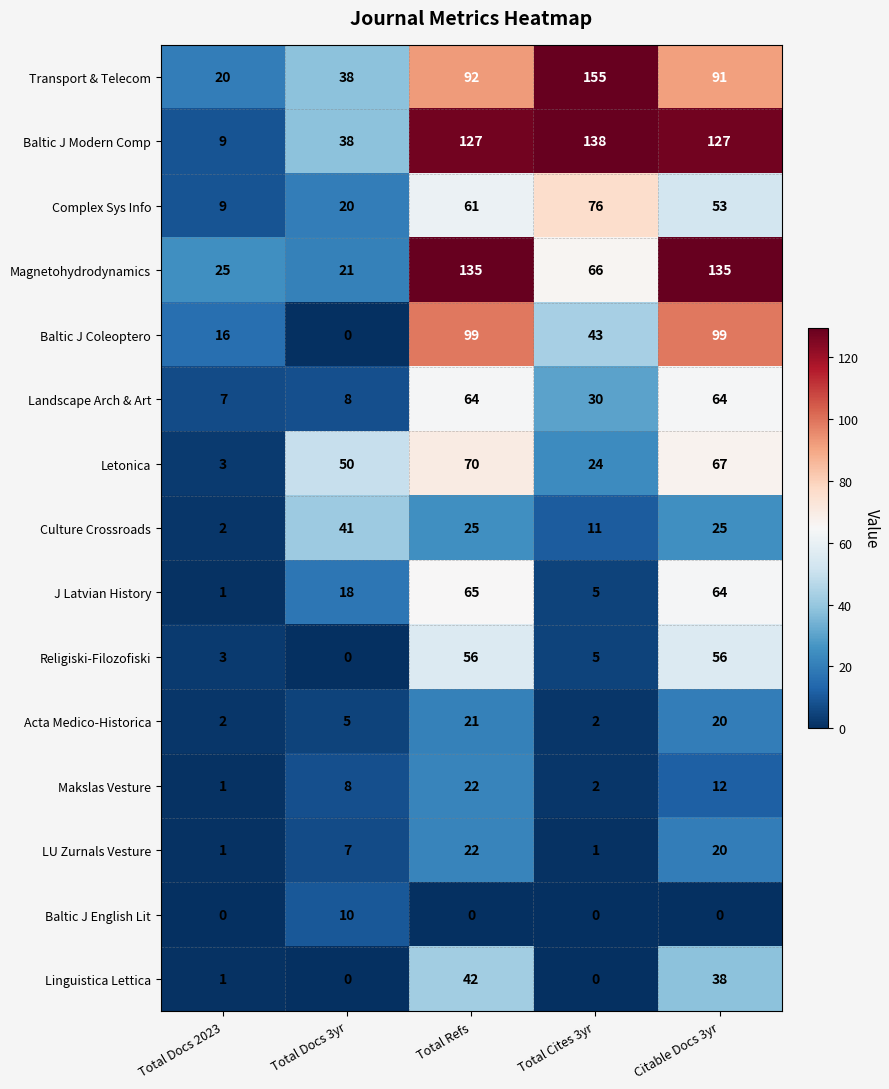

At which category is the sum across all series the highest?

Total Refs